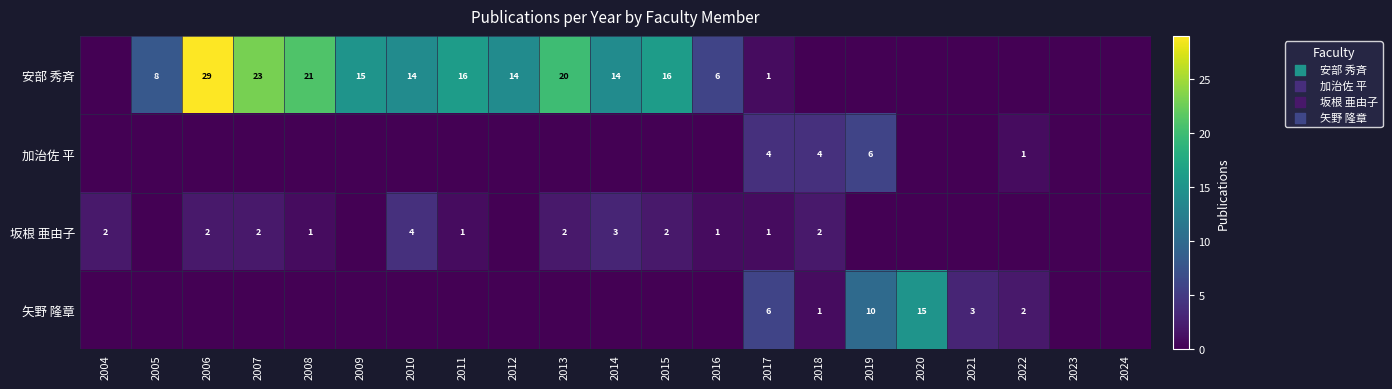

Is the value of 坂根 亜由子 at 2013 greater than the value of 安部 秀斉 at 2005?

No